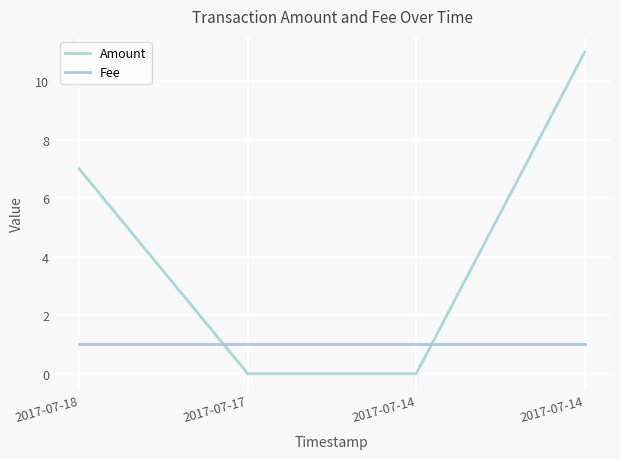

At which category is the sum across all series the highest?

2017-07-14